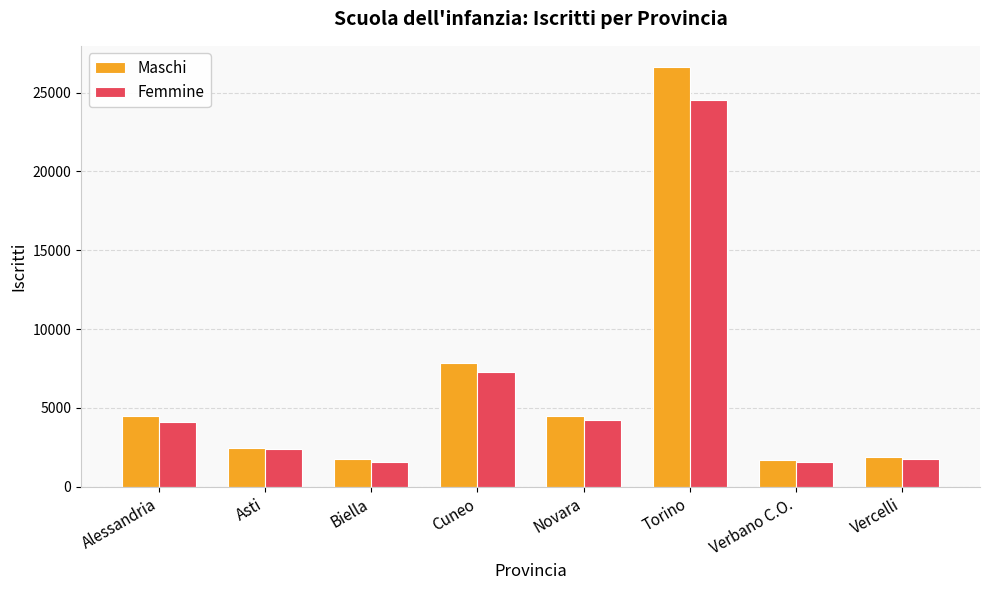

What position from the right is Biella?

6